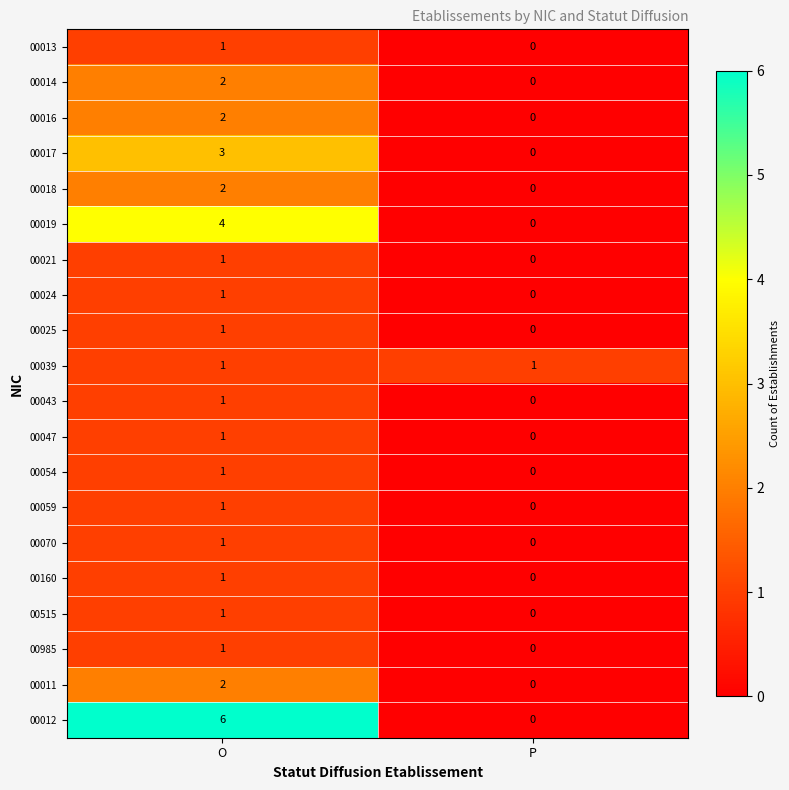

The value of 00018 at O is 2. True or false?

True